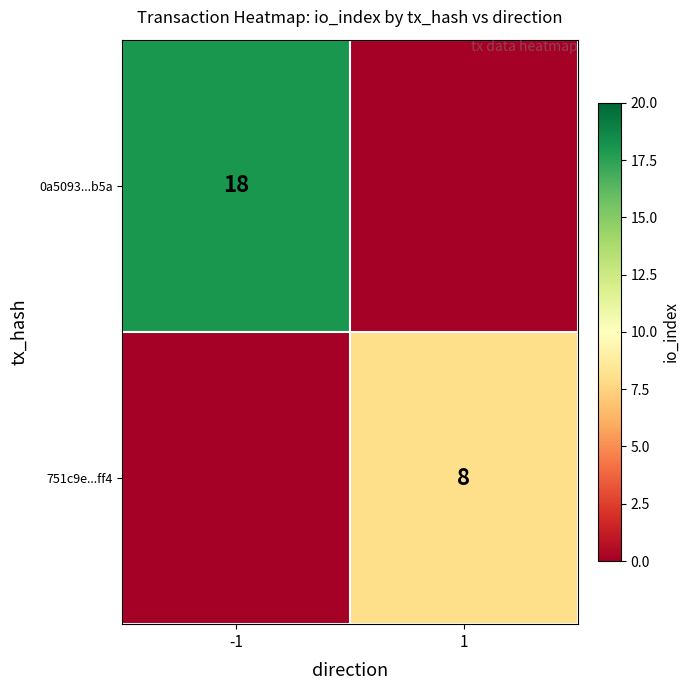

How many series are shown in this chart?

2